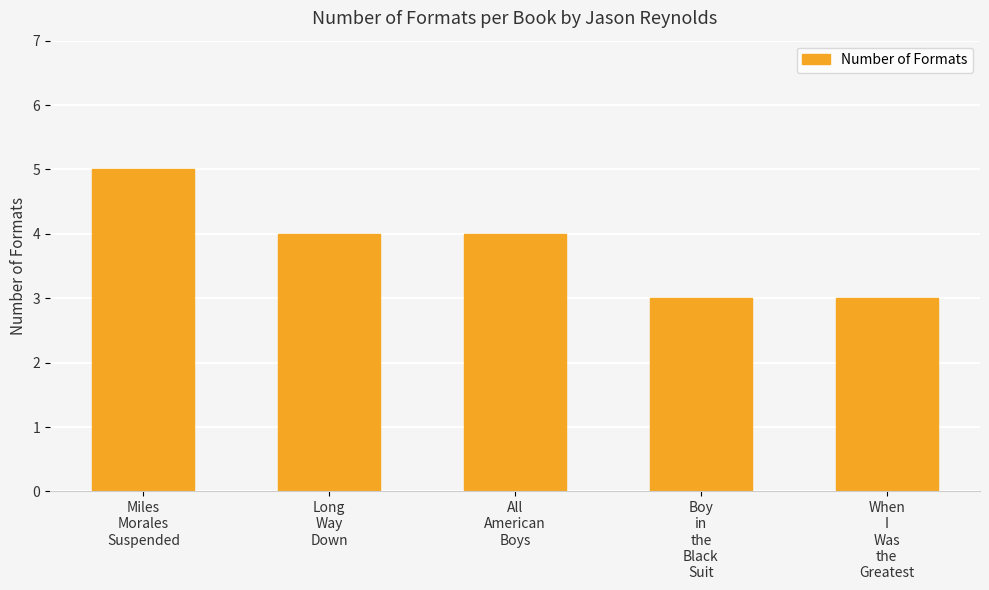

How many data points does each series have?

5